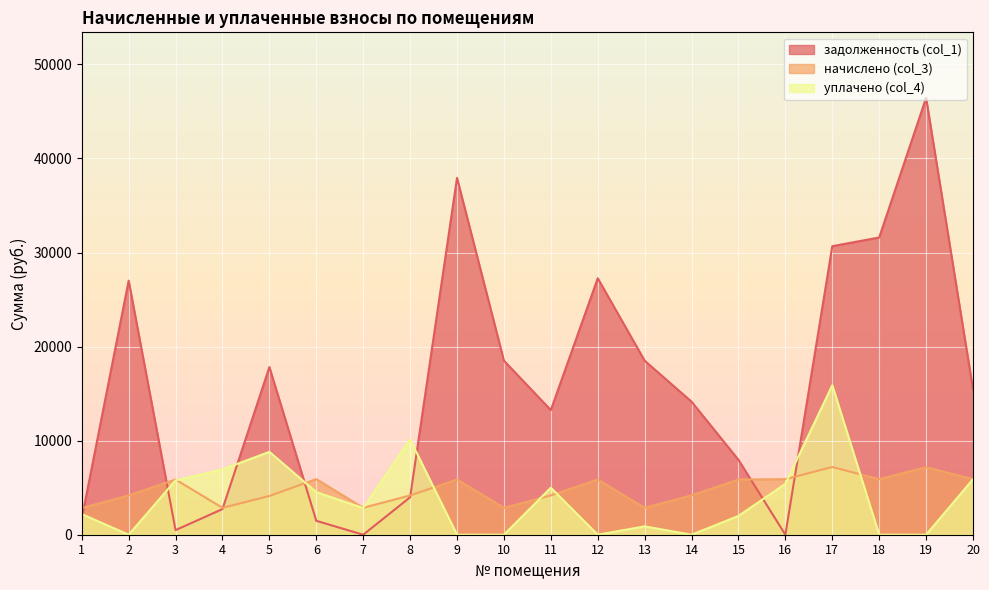

Reading left to right, transcribe all the data shown in this chart.

задолженность (col_1): 1713.6	27008.4	488.8	2726.7	17824.7	1478.4	0.0	3980.2	37932.0	18502.3	13247.0	27266.3	18502.3	14143.4	7959.3	0.0	30675.0	31599.5	46441.9	15456.7
начислено (col_3): 2841.6	4176.0	5865.6	2860.8	4118.4	5913.6	2860.8	4176.0	5865.6	2860.8	4176.0	5865.6	2860.8	4185.6	5865.6	5904.0	7200.0	5904.0	7180.8	5904.0
уплачено (col_4): 2195.3	0.0	5773.9	6940.2	8811.0	4528.1	2837.5	10130.8	0.0	0.0	5000.0	0.0	888.6	0.0	2000.0	5407.5	15891.0	0.0	0.0	5898.6